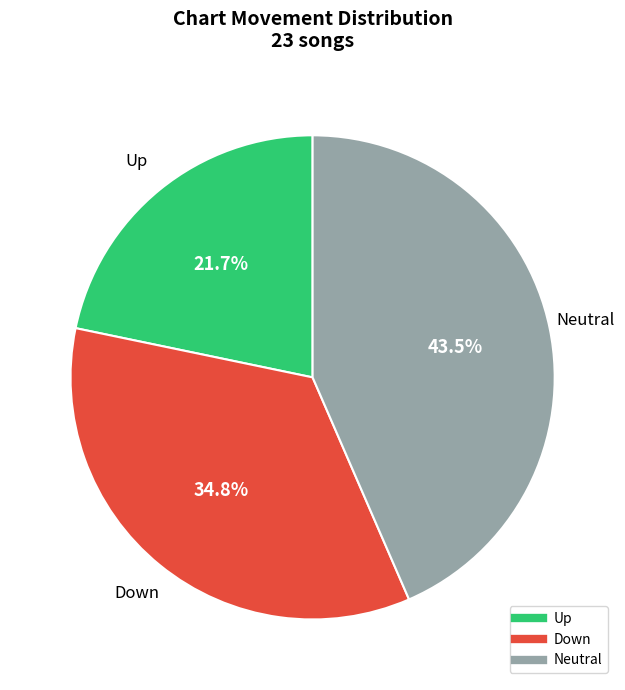

Is there any slice that represents more than half of the pie?

No